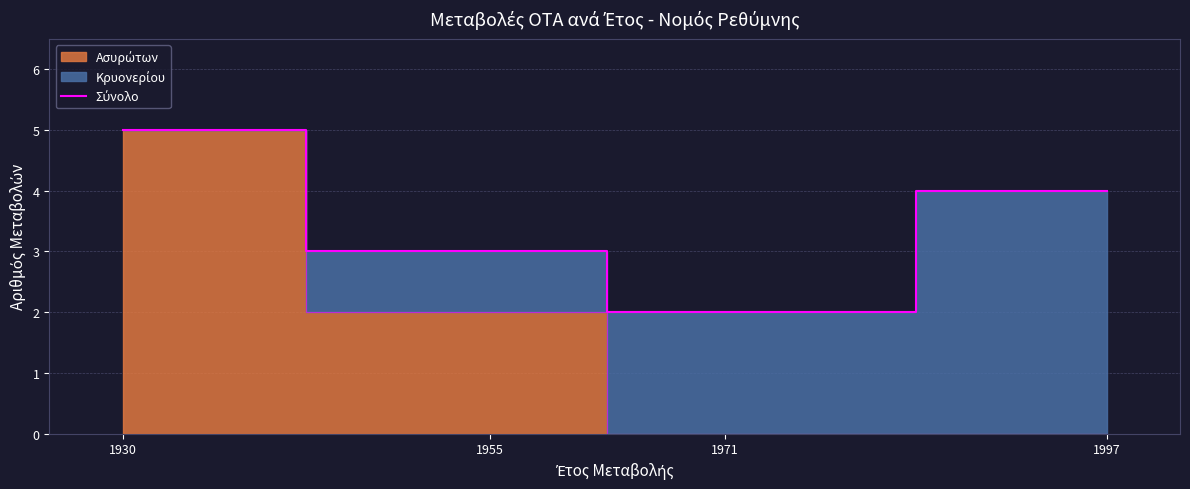

How many values are between 3 and 5?

3